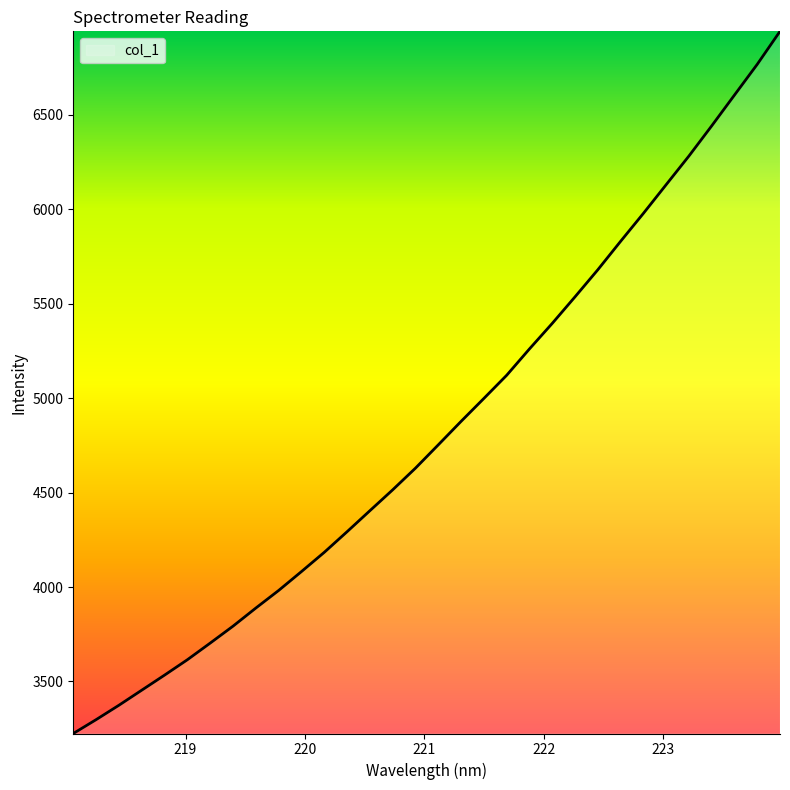

What is the difference between the maximum and minimum values?

3716.9